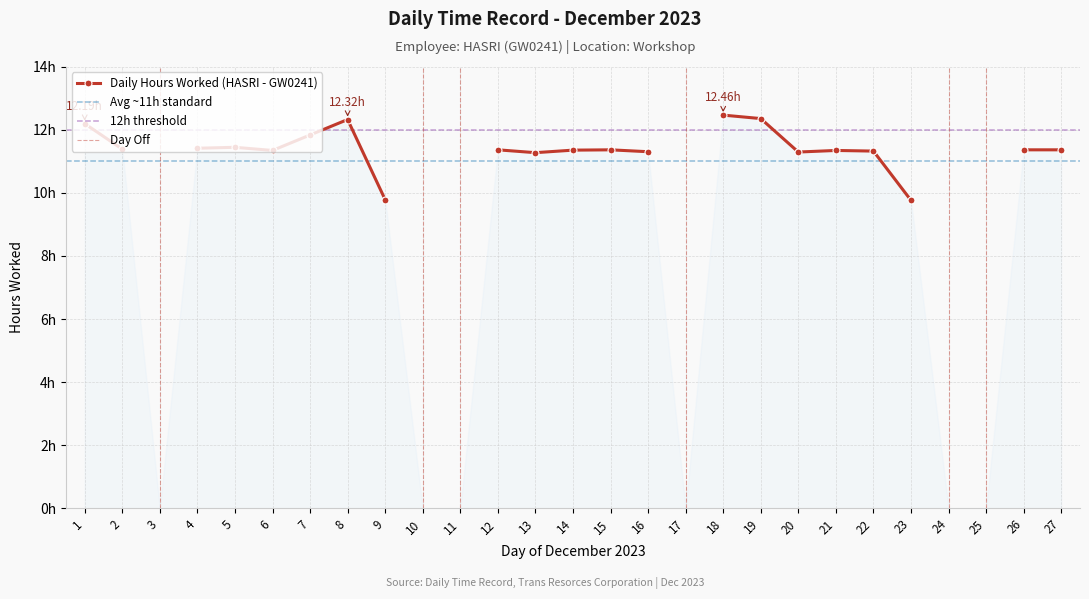

Reading left to right, list all the values displayed in this chart.

12.2	11.4	0.0	11.4	11.4	11.3	11.8	12.3	9.8	0.0	0.0	11.4	11.3	11.3	11.4	11.3	0.0	12.5	12.3	11.3	11.3	11.3	9.8	0.0	0.0	11.4	11.4